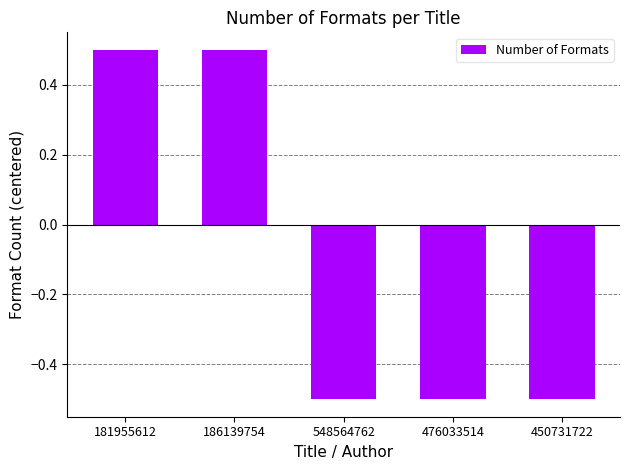

What is the label of the 4th bar from the left?

476033514